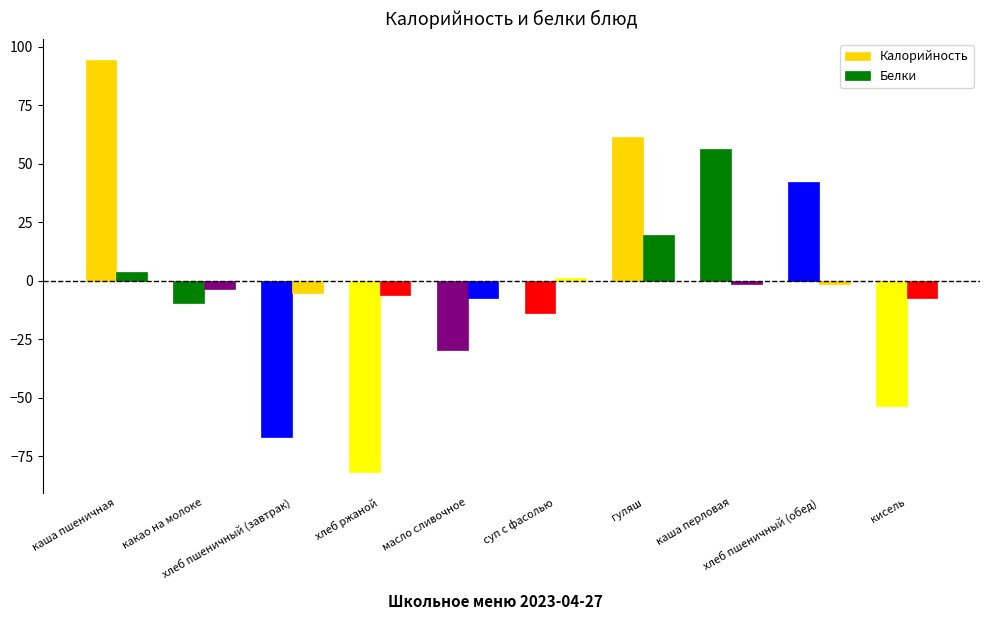

What is the difference between the Белки values at гуляш and хлеб ржаной?

25.9